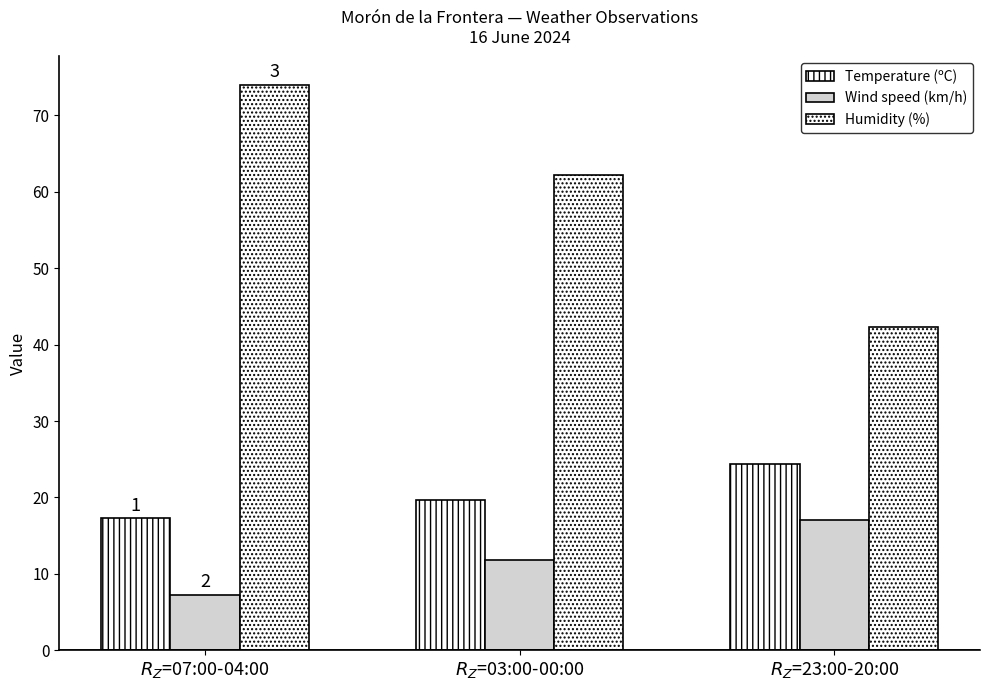

Reading left to right, transcribe all the data shown in this chart.

Temperature (ºC): $R_Z$=07:00-04:00=17.2	$R_Z$=03:00-00:00=19.7	$R_Z$=23:00-20:00=24.4
Wind speed (km/h): $R_Z$=07:00-04:00=7.2	$R_Z$=03:00-00:00=11.8	$R_Z$=23:00-20:00=17.0
Humidity (%): $R_Z$=07:00-04:00=74.0	$R_Z$=03:00-00:00=62.2	$R_Z$=23:00-20:00=42.2